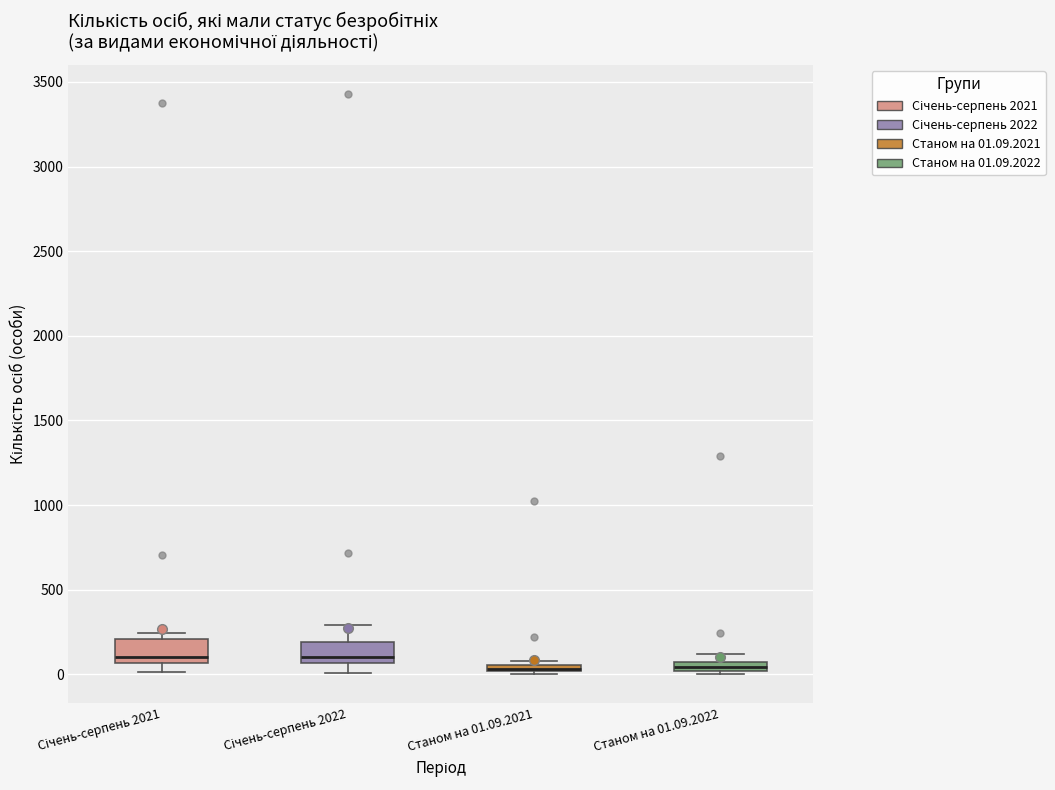

Where is the lower edge of the box for Станом на 01.09.2022 on the y-axis? The values are not printed on the chart, so give them approximately, as read against the axis.

0